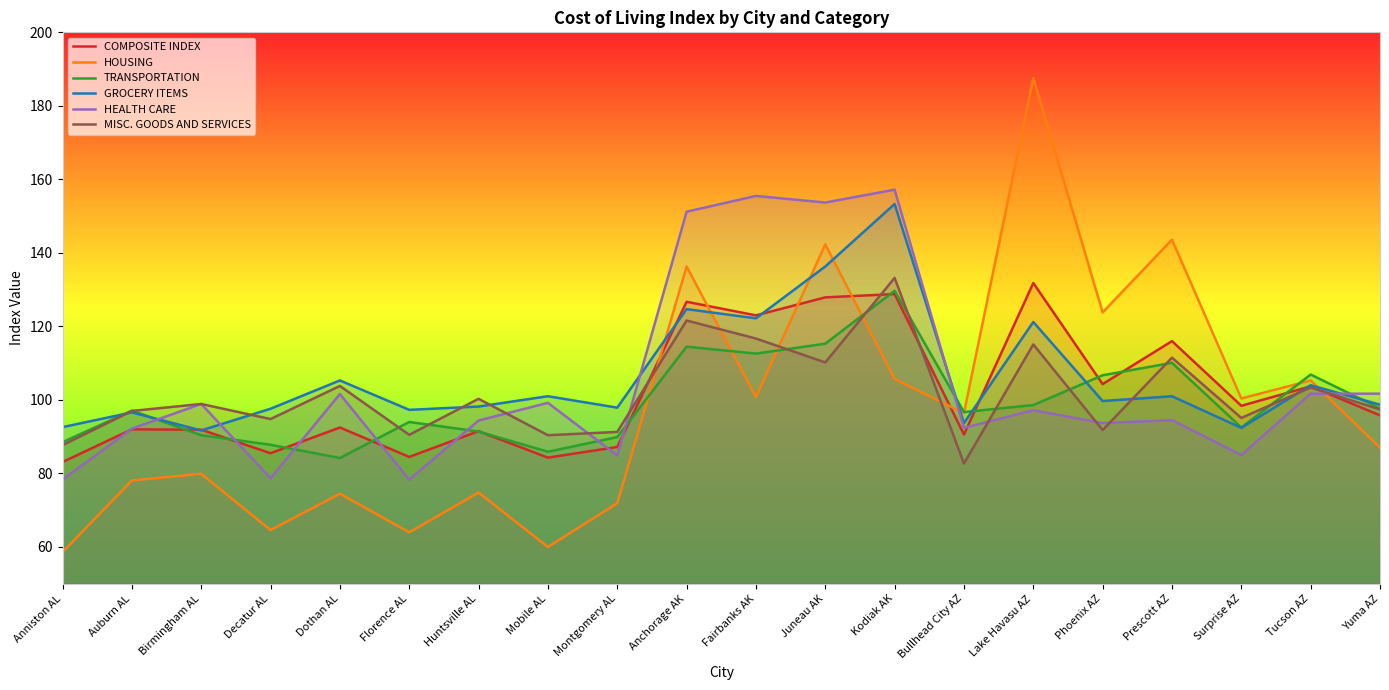

What position from the right is Auburn AL?

19